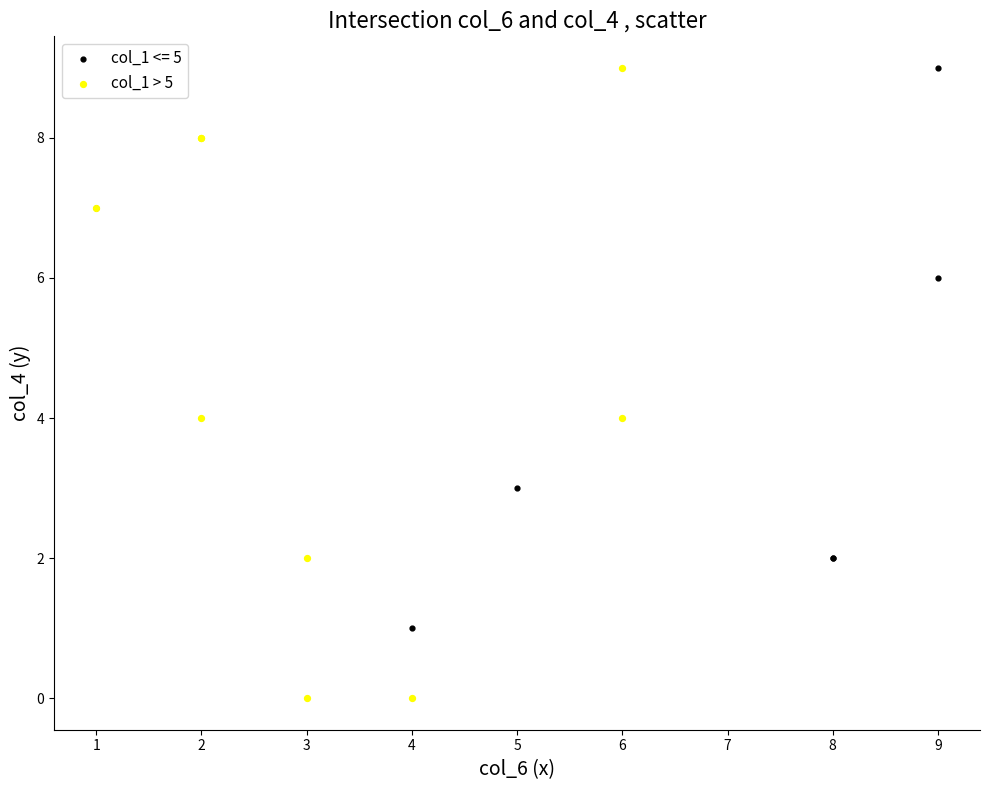

Which series reaches the minimum Y coordinate?

col_1 > 5